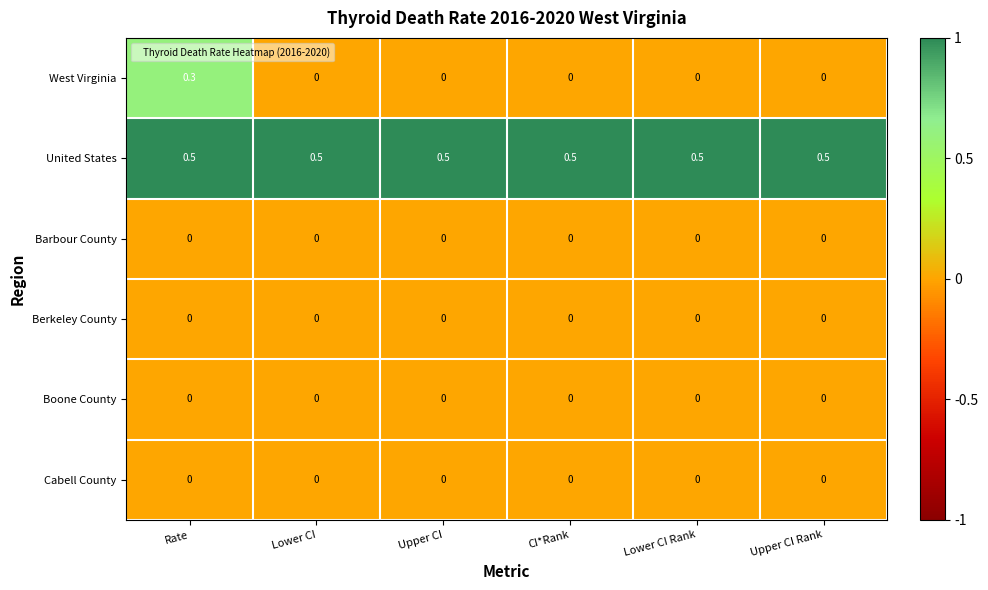

Which category has the highest value in the West Virginia series?

Rate